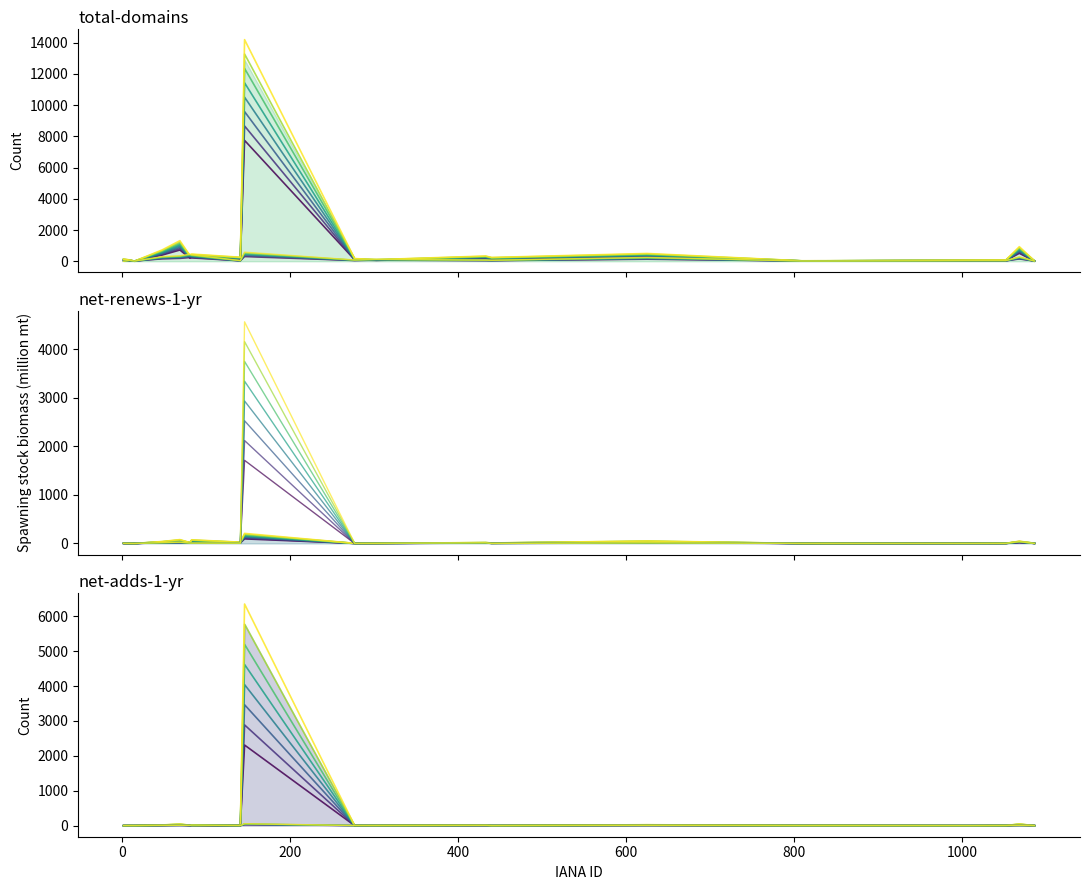

Reading left to right, extract all data points from this chart.

total-domains: 136.4	88.0	6.6	728.2	1316.7	367.4	459.8	257.4	14184.5	172.7	104.5	334.4	243.1	497.2	29.7	31.9	71.5	81.4	932.8	28.6
total-nameservers: 0.8	56.0	13.6	293.6	352.0	456.8	411.2	43.2	582.4	82.4	123.2	73.6	64.0	246.4	18.4	16.0	41.6	43.2	279.2	15.2
net-renews-1-yr: 4.4	1.1	0.0	39.6	79.2	17.6	74.8	26.4	206.8	2.2	2.2	18.7	9.9	50.6	1.1	0.0	4.4	2.2	46.2	4.4
attempted-adds: 1.6	1.6	0.0	17.6	27.2	9.6	8.0	7.2	4561.6	1.6	3.2	14.4	0.8	13.6	1.6	2.4	0.0	3.2	38.4	0.8
net-adds-1-yr: 0.0	3.3	1.1	19.8	44.0	13.2	7.7	6.6	6349.2	2.2	4.4	17.6	1.1	26.4	3.3	5.5	0.0	4.4	47.3	1.1
deleted-domains-nograce: 0.0	0.0	0.0	6.3	10.8	7.2	18.0	1.8	56.7	3.6	1.8	5.4	0.0	7.2	0.0	0.0	0.0	1.8	8.1	0.0